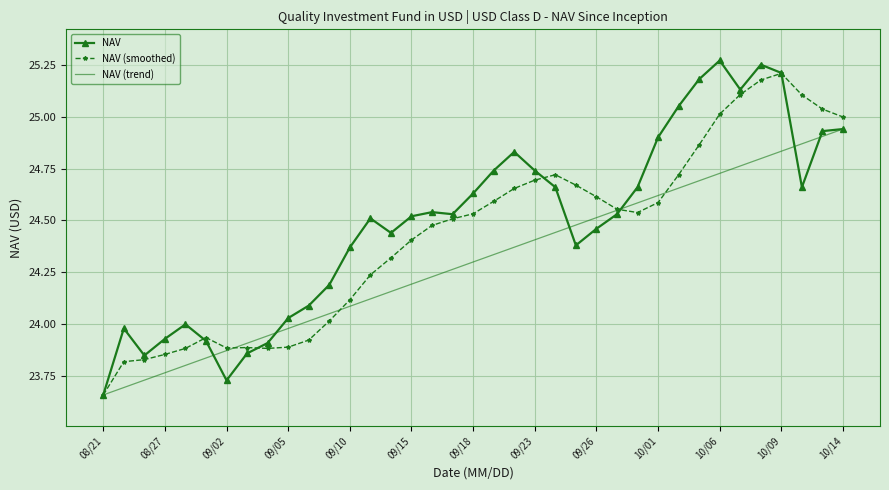

In NAV, how many points are higher than both neighbors (excluding endpoints)?

7